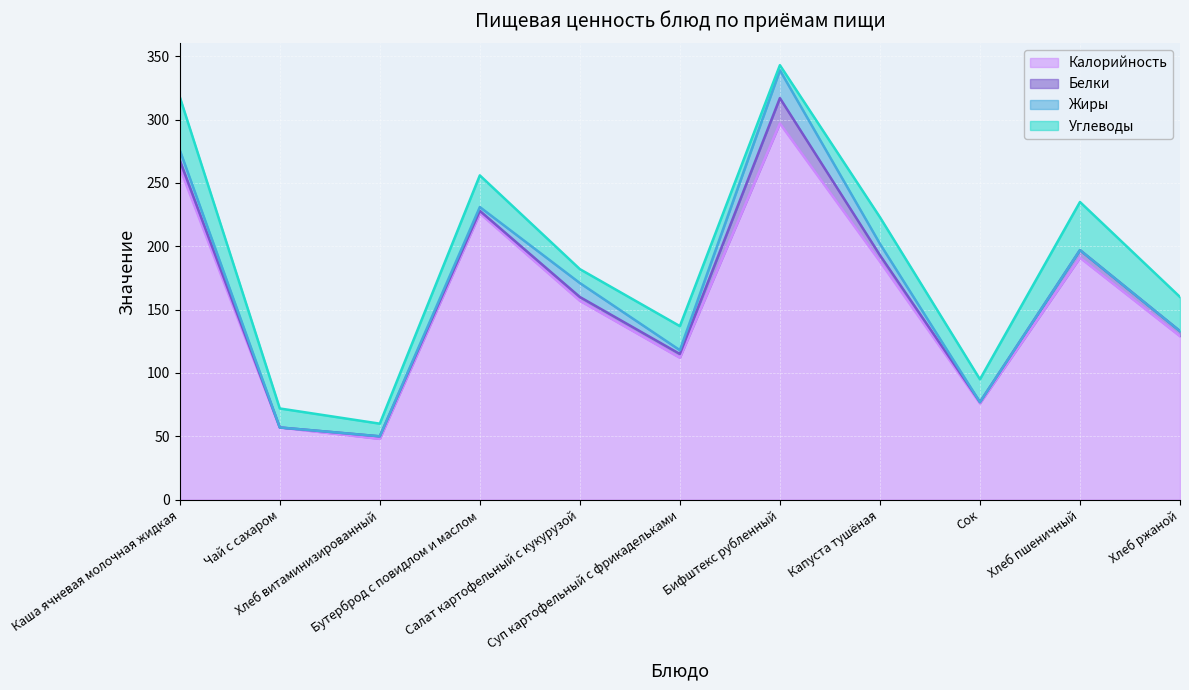

What is the difference between the second highest and second lowest values in the Белки series?

5